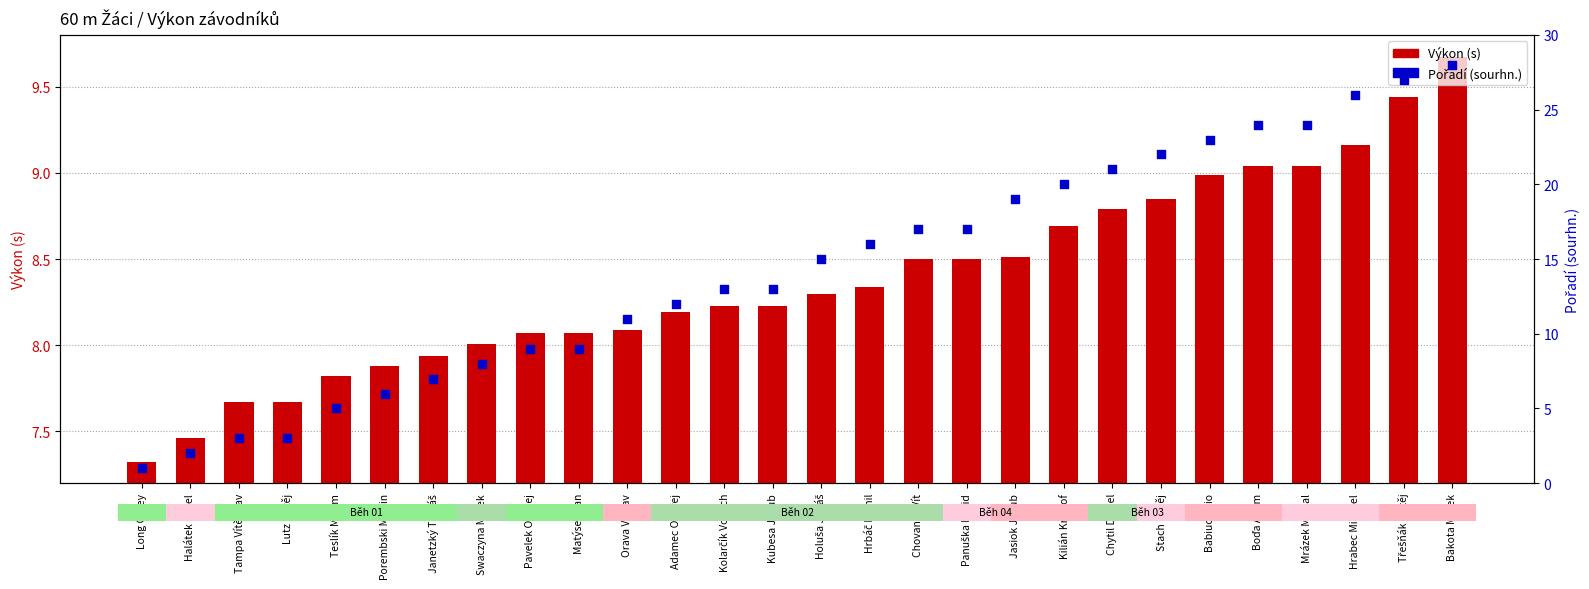

Which series has the largest total across all categories?

Pořadí (sourhn.)